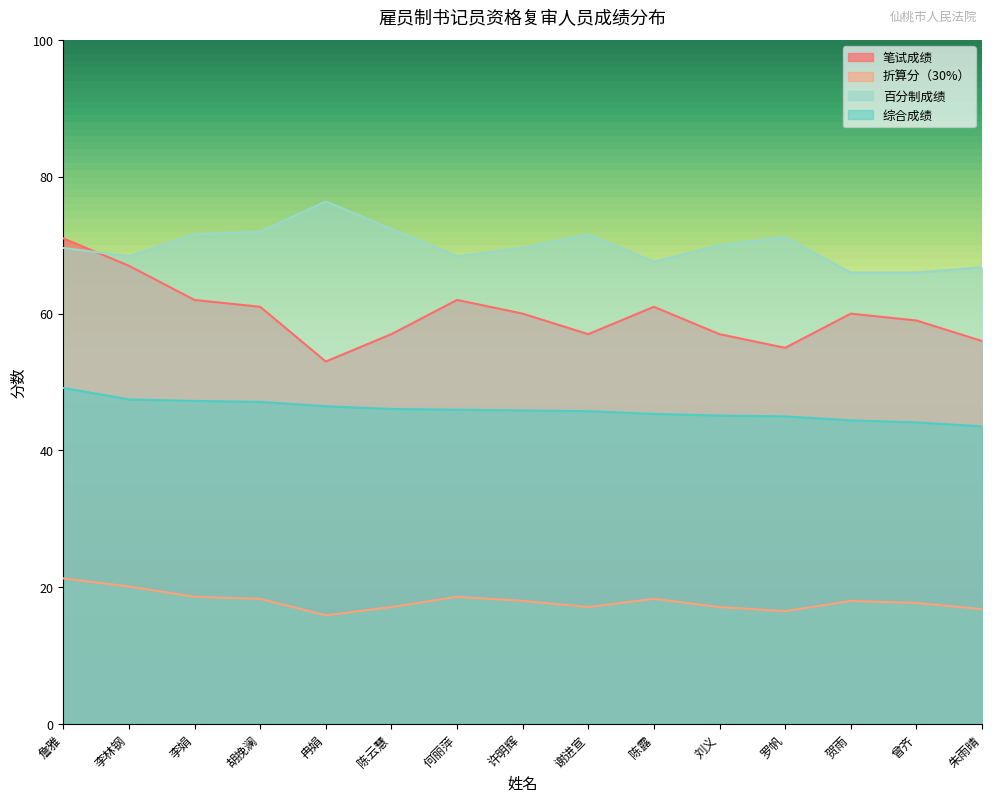

In 折算分（30%）, how many points are lower than both neighbors (excluding endpoints)?

3